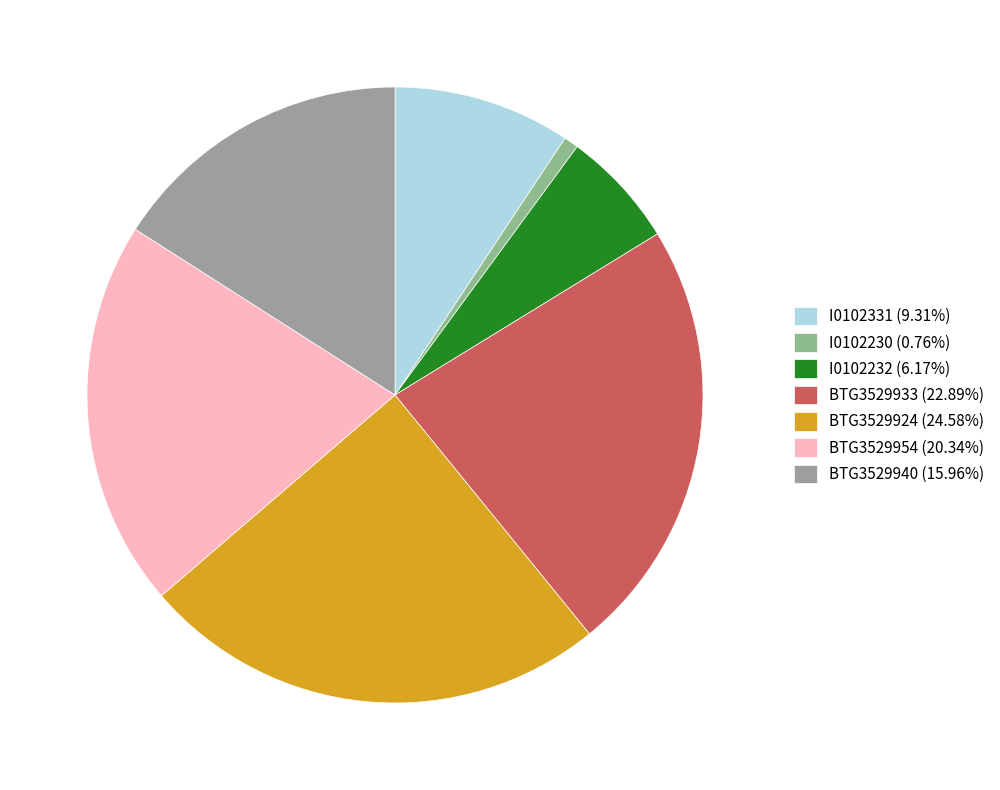

To the nearest percent, what percentage of the pie is BTG3529933?

23%